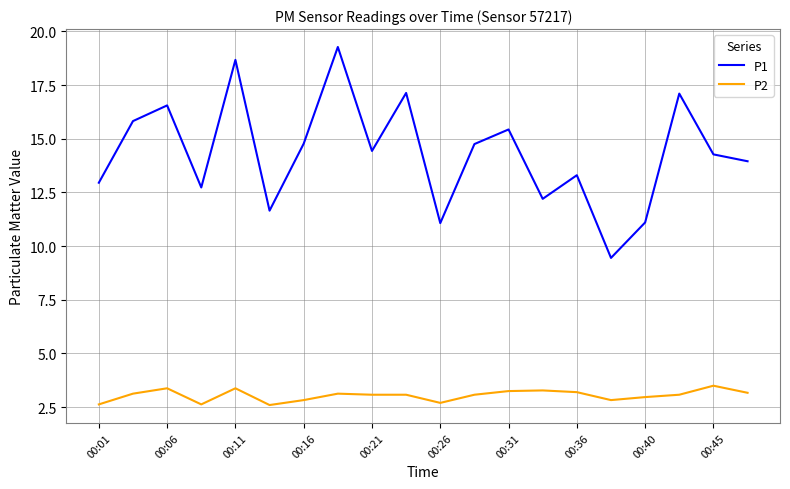

True or false: P2 and P1 intersect in this chart.

False